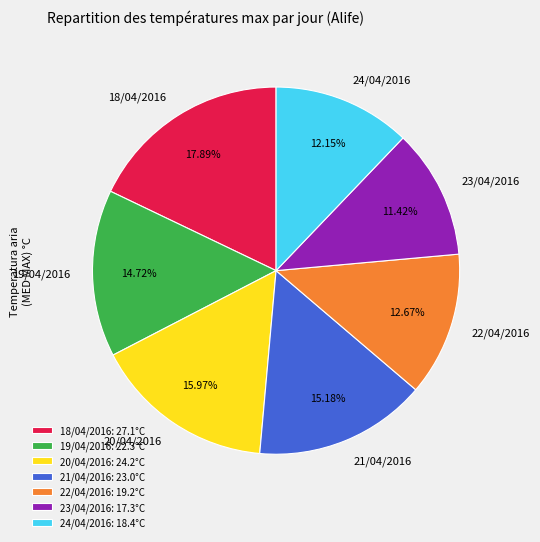

Do 24/04/2016 and 21/04/2016 together represent more than half of the pie?

No